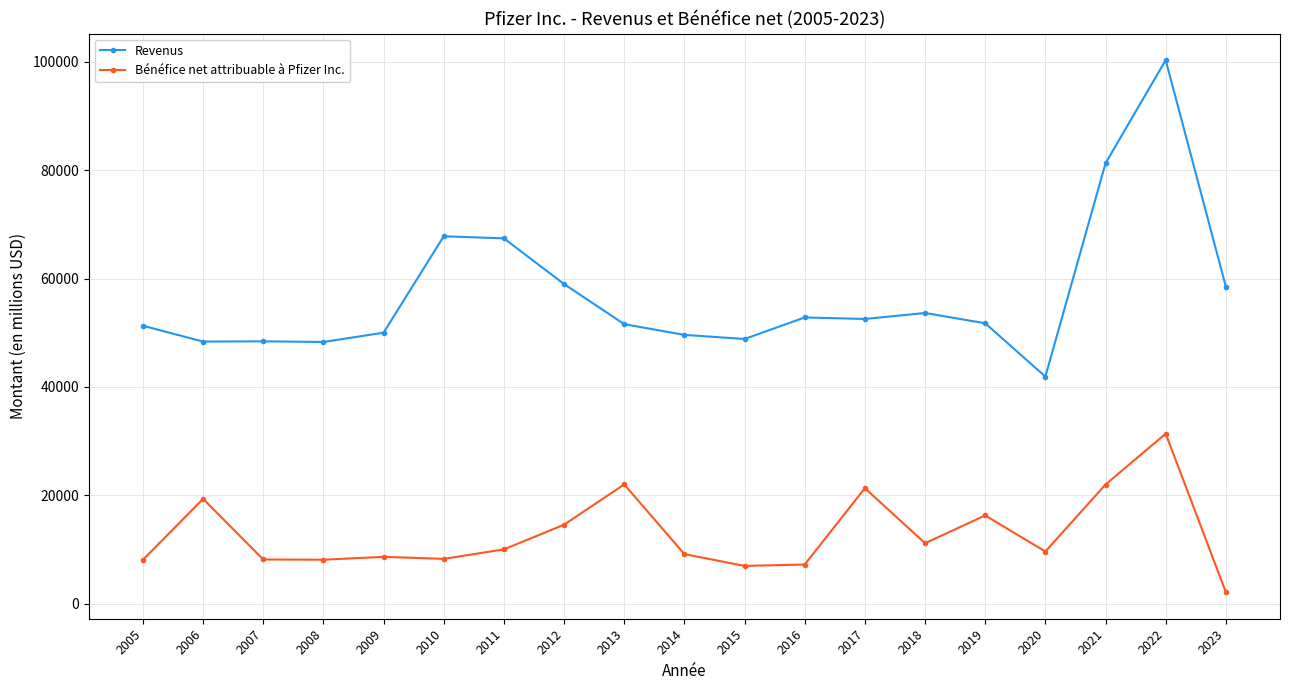

List the series in order of their peak value, highest first.

Revenus, Bénéfice net attribuable à Pfizer Inc.